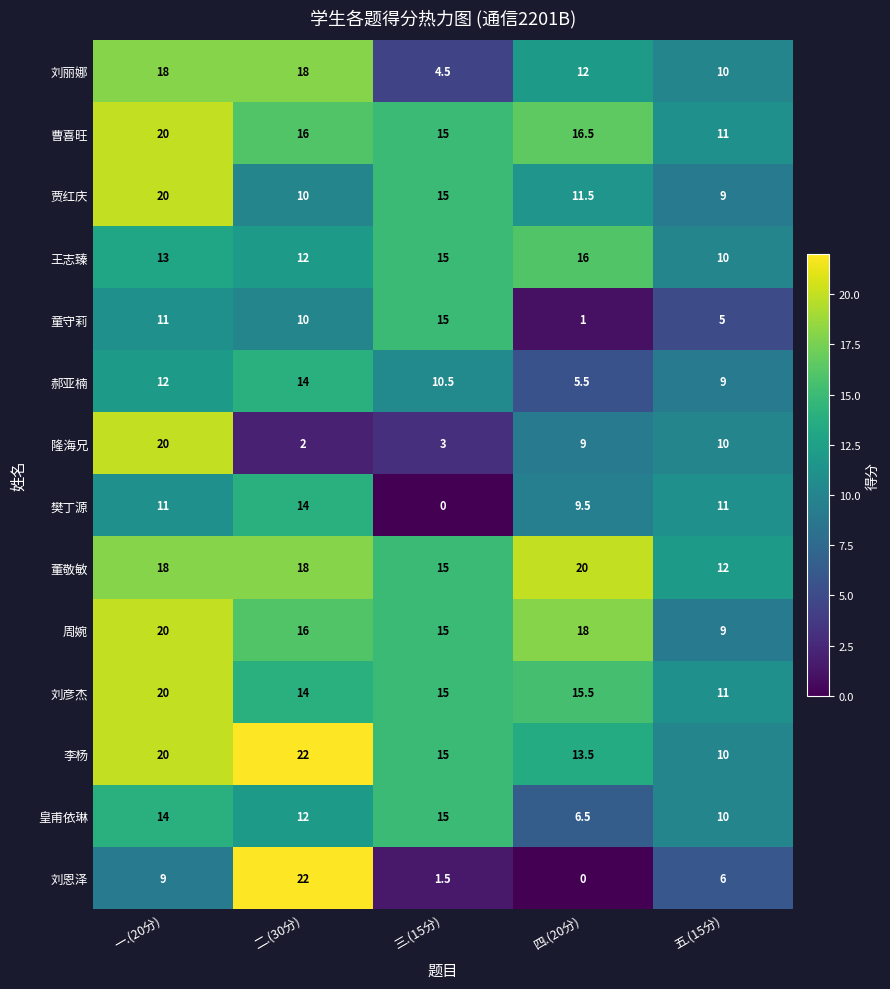

What is the difference between the maximum and second lowest values in the 曹喜旺 series?

5.0